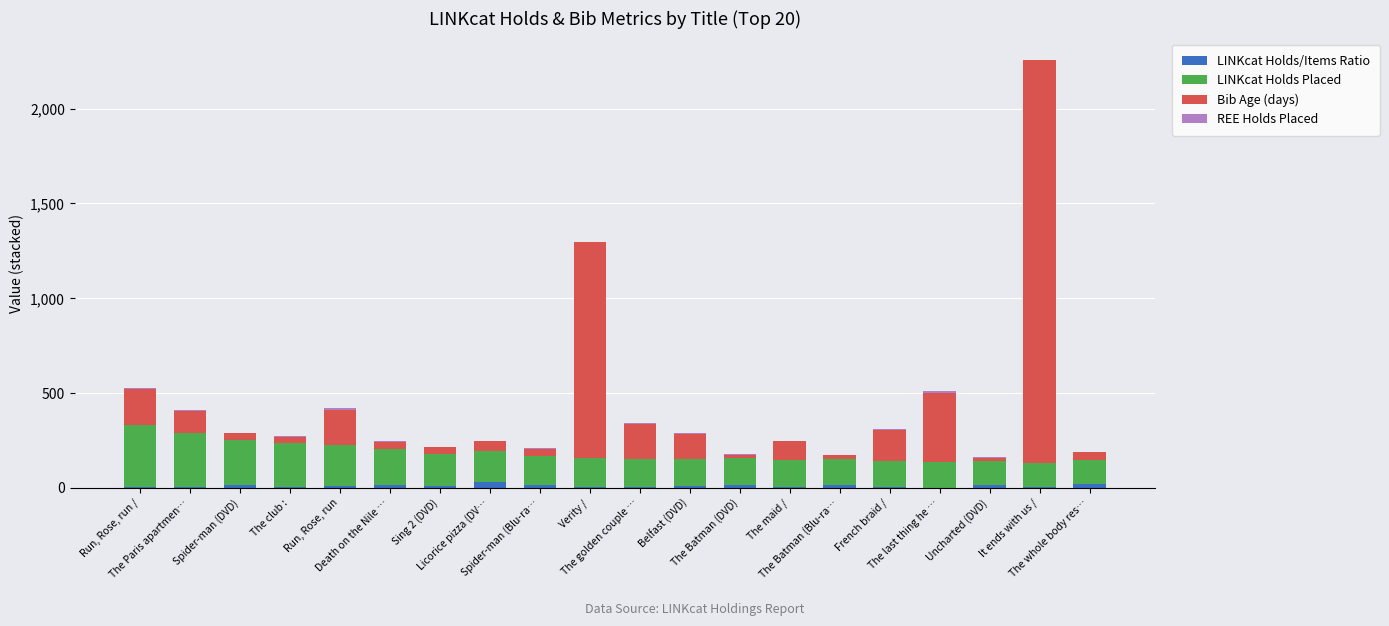

What is the lowest value of the LINKcat Holds/Items Ratio series?

1.0